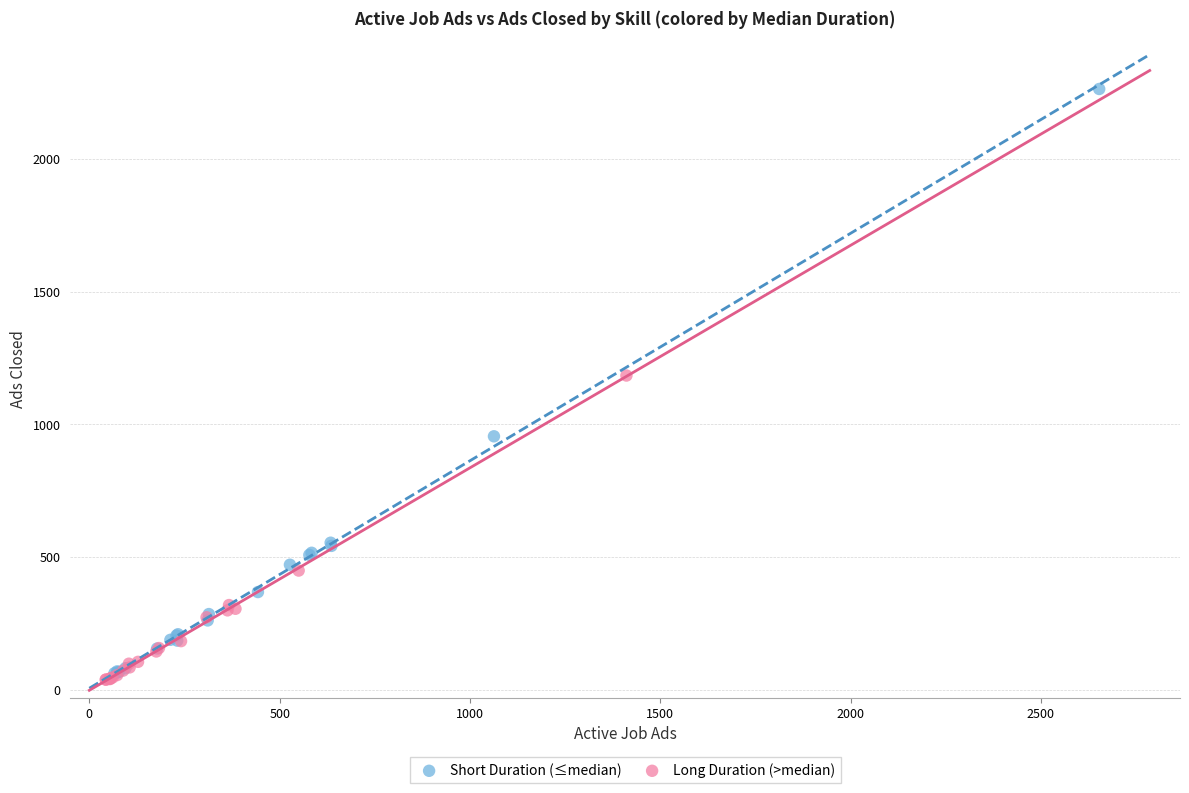

What are all the series names shown in the legend?

Short Duration (≤median), Long Duration (>median)